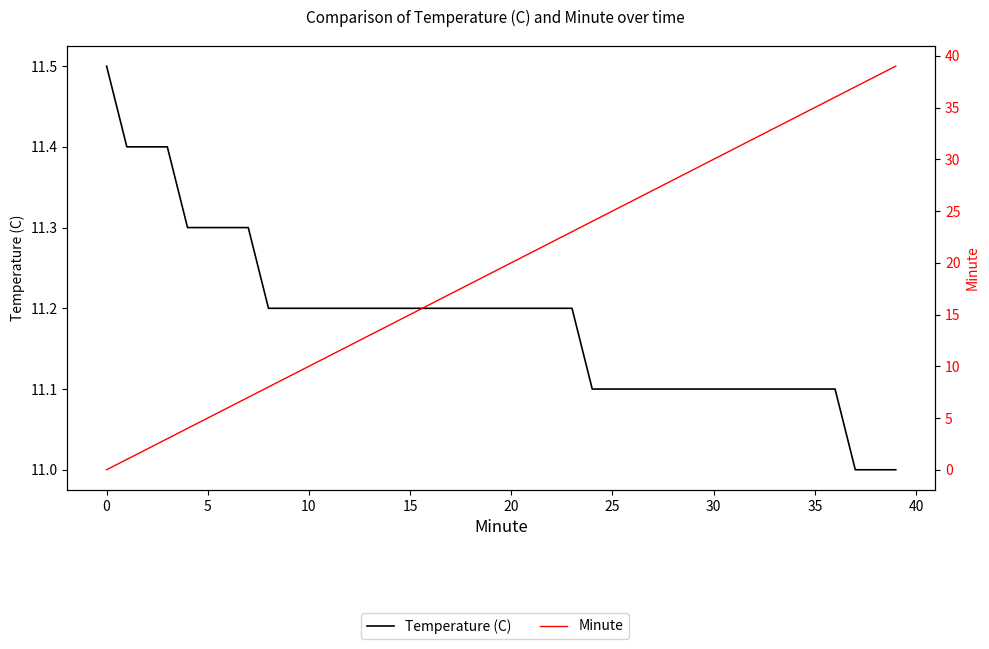

Count the Temperature (C) values in the range 11 to 12.

40